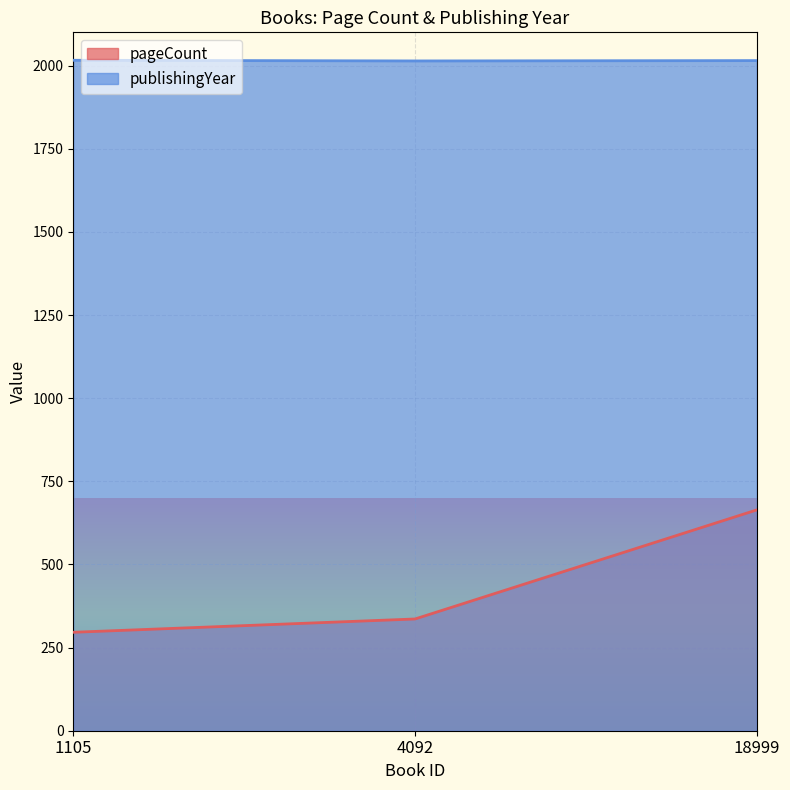

What is the greatest value displayed?

2016